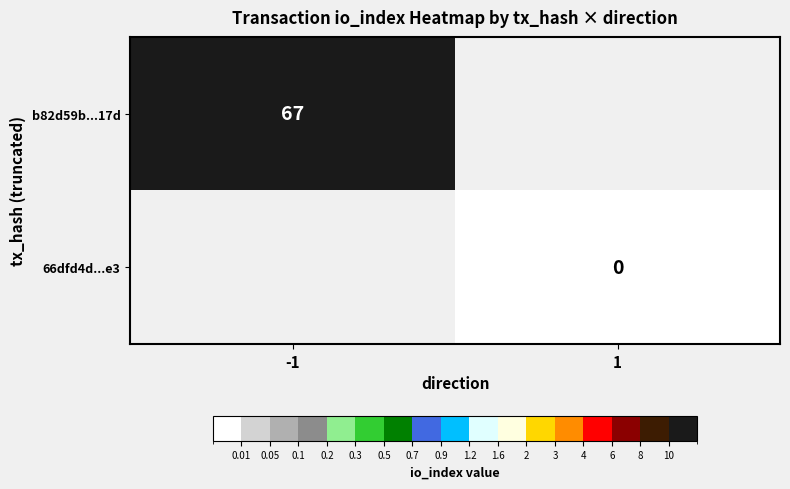

Which label corresponds to the smallest value in the chart?

1